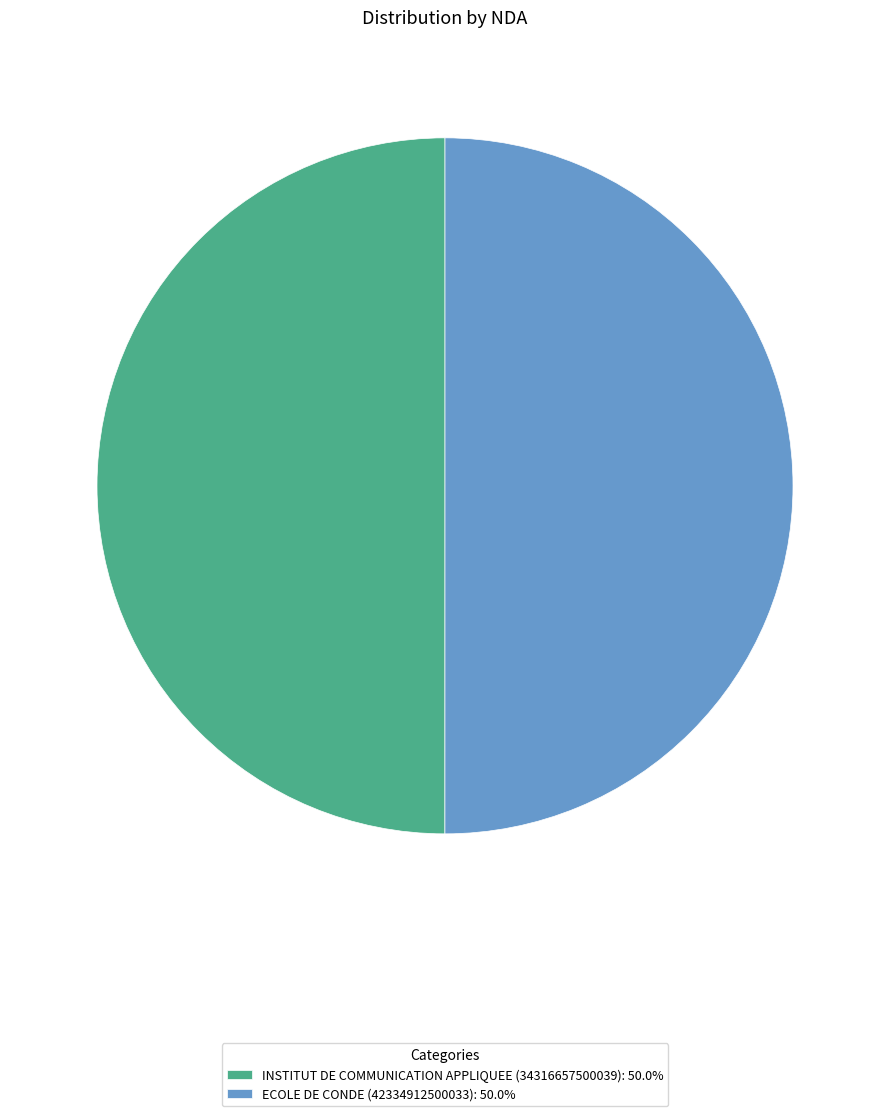

True or false: ECOLE DE CONDE (42334912500033) accounts for 50% of the total.

True